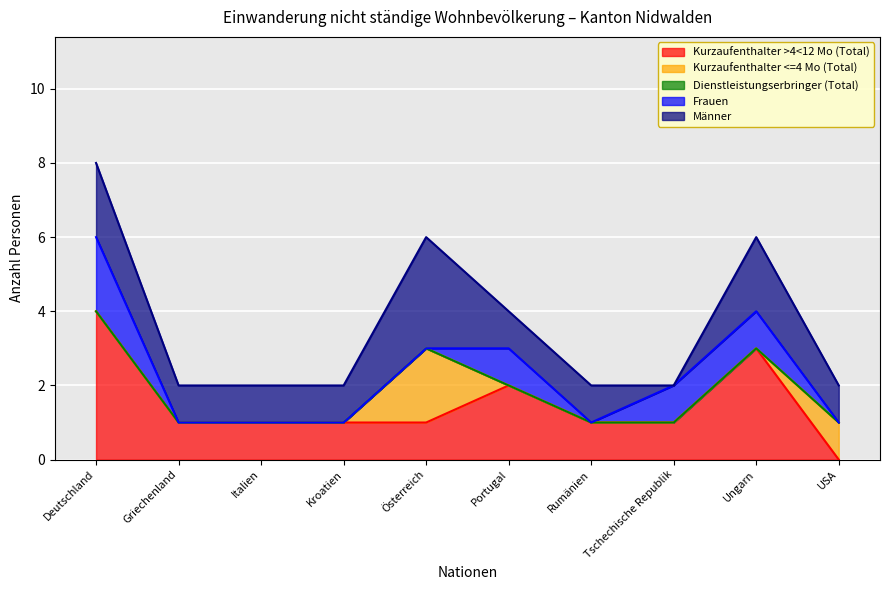

Which series has the largest range (max minus min)?

Kurzaufenthalter >4<12 Mo (Total)